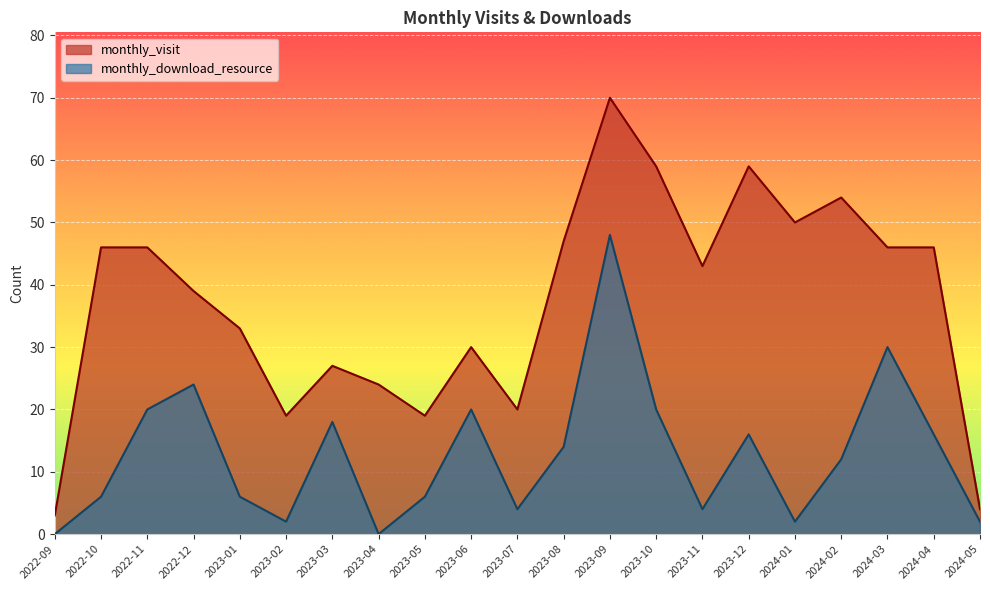

What is the label of the 18th point from the left?

2024-02